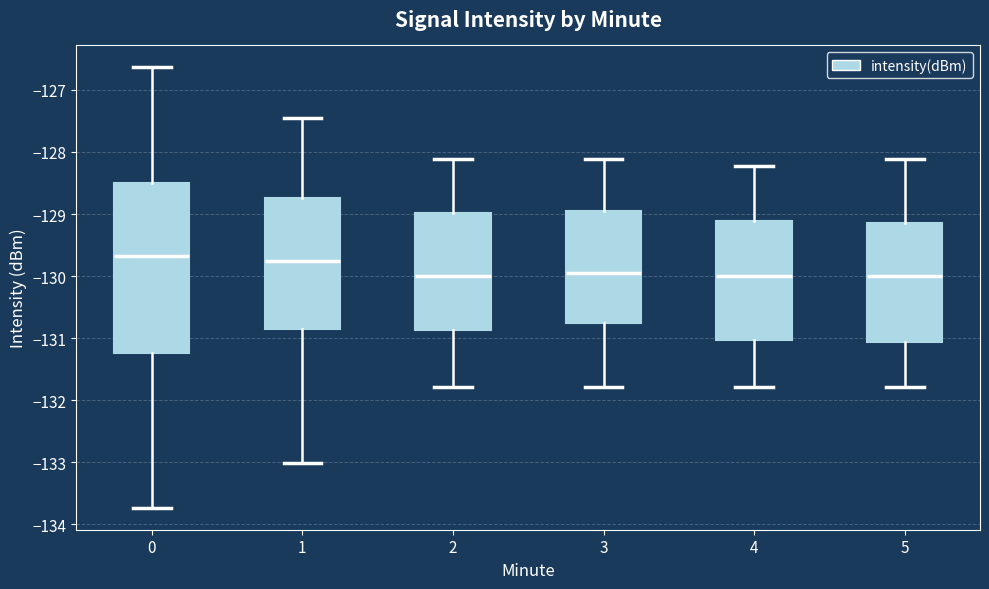

Where is the upper edge of the box at x = 5 on the y-axis? The values are not printed on the chart, so give them approximately, as read against the axis.

-129.1